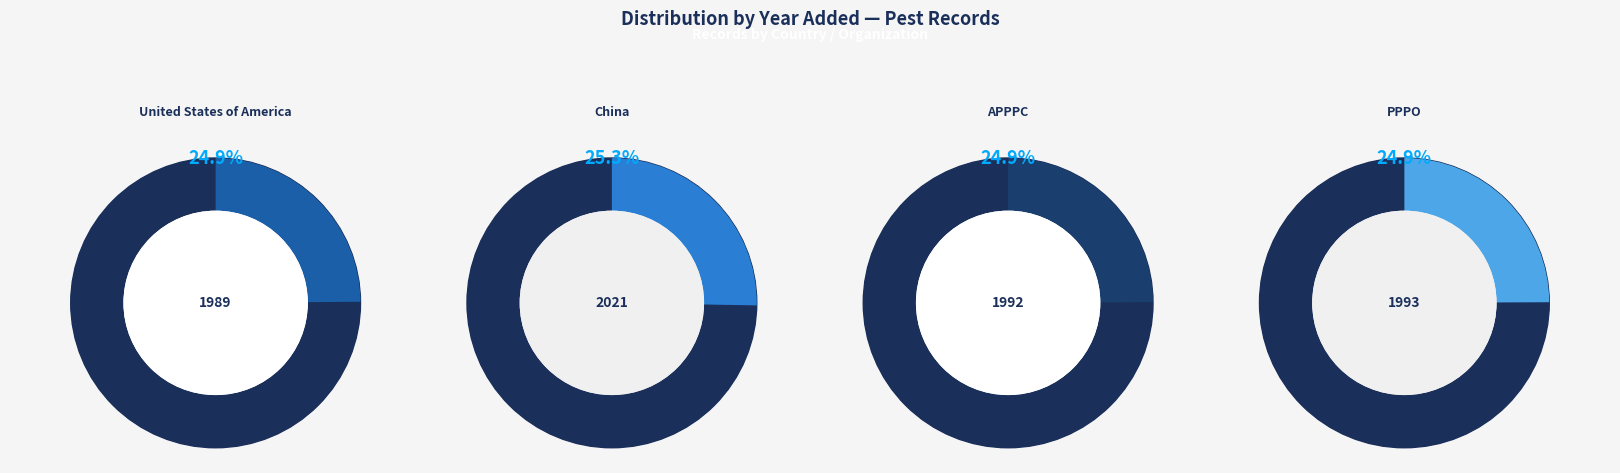

Rank the categories by value from highest to lowest.

China, PPPO, APPPC, United States of America